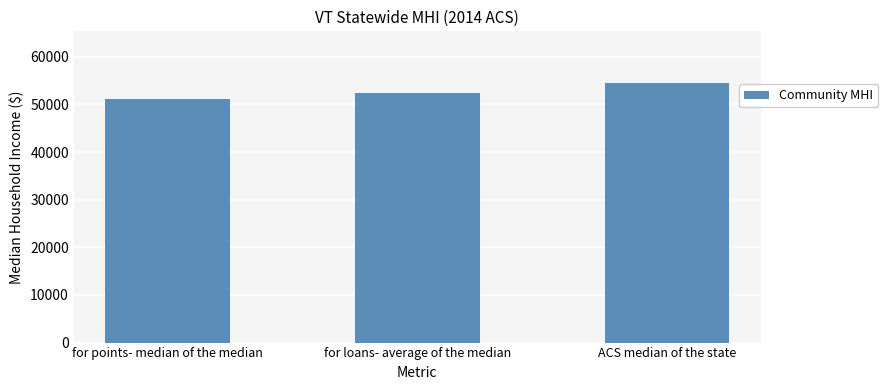

What position from the left is ACS median of the state?

3